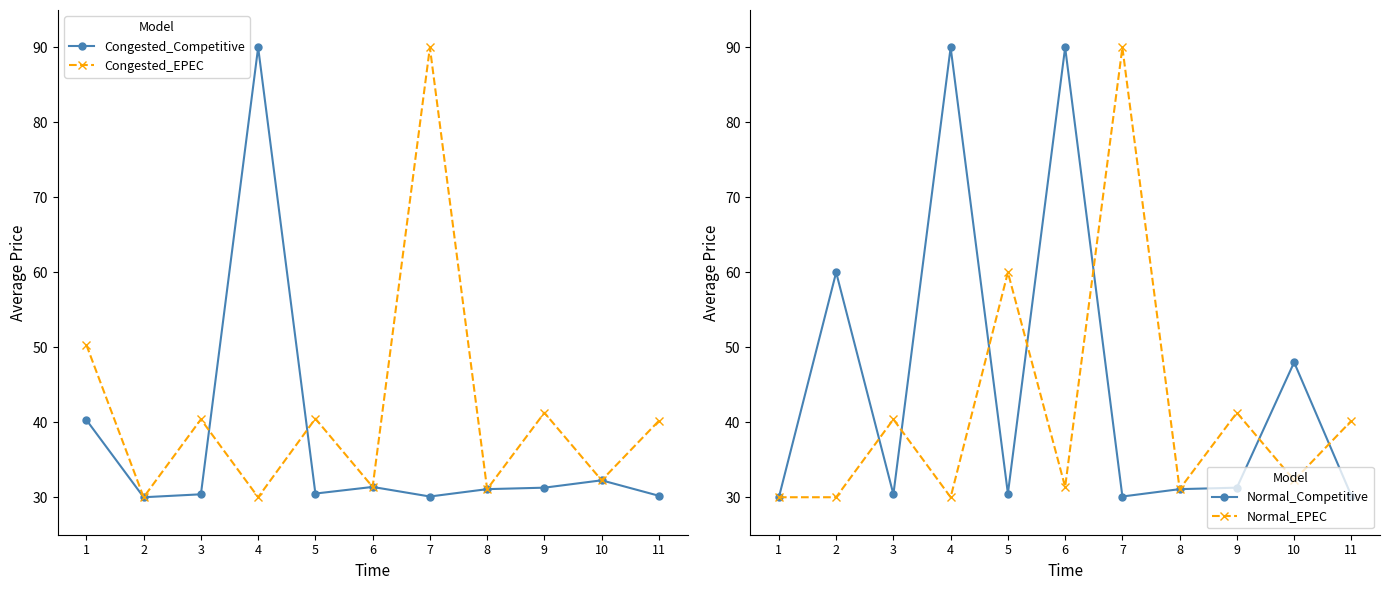

What is the total value across all series at 6?

184.1